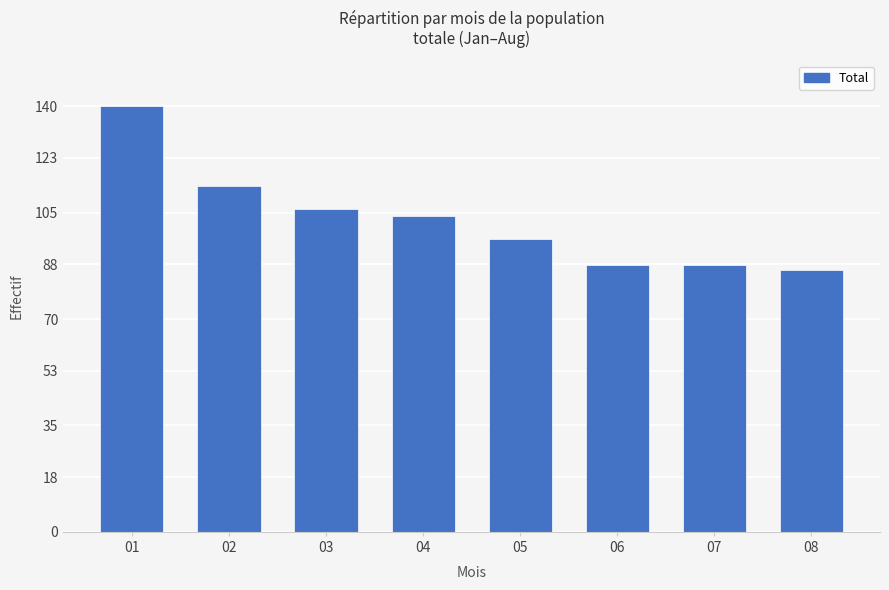

The chart shows a value of 86.0 at 08. True or false?

True